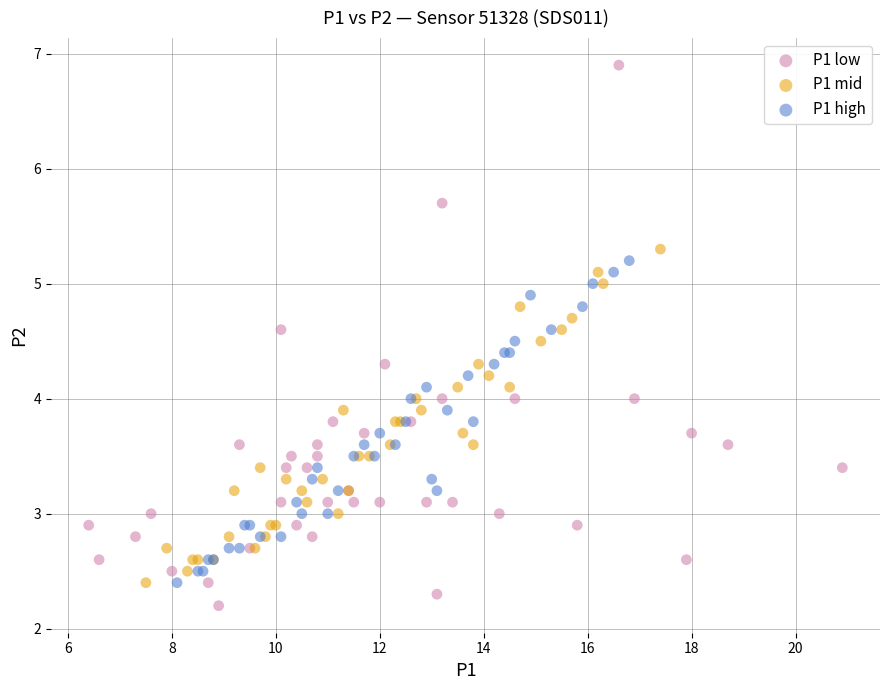

Which series contains the highest Y value?

P1 low